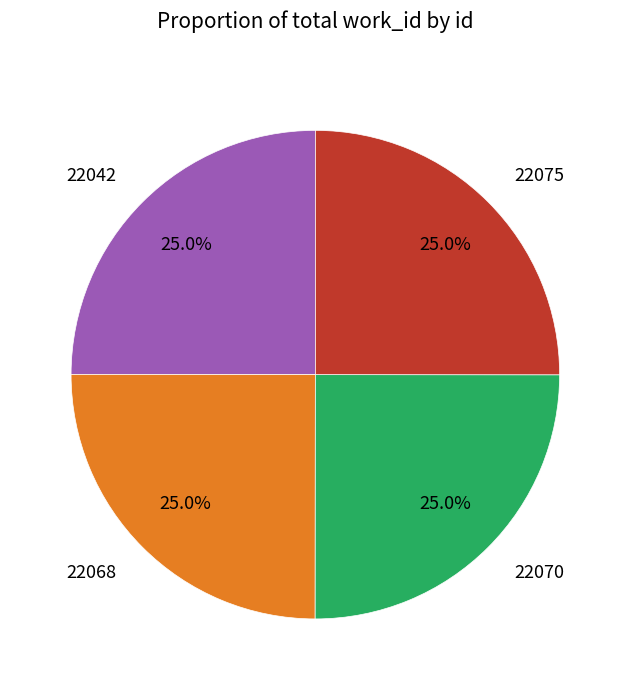

Count the number of slices in the pie.

4